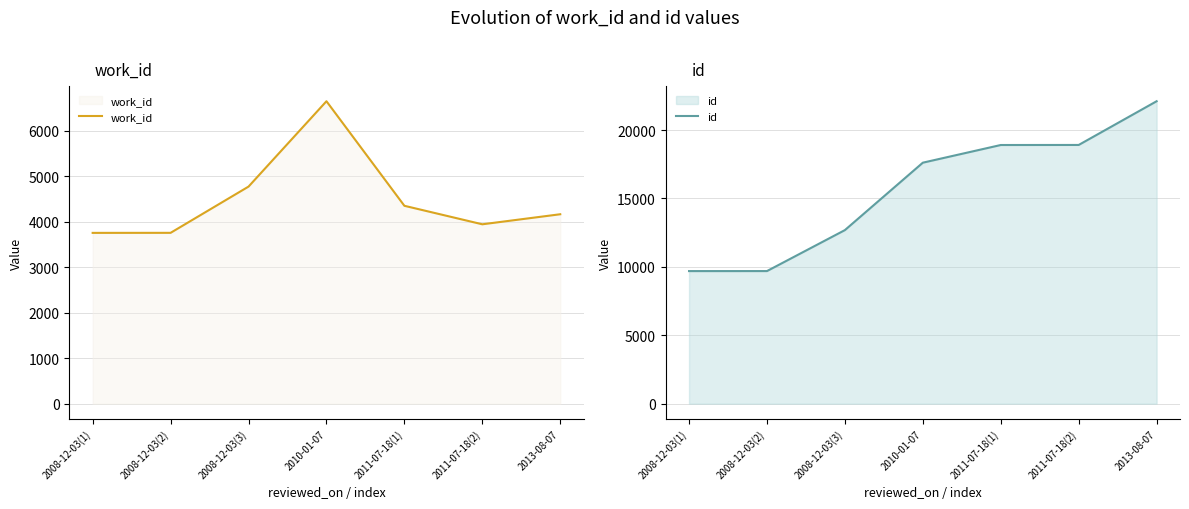

True or false: work_id and id cross at least once.

False